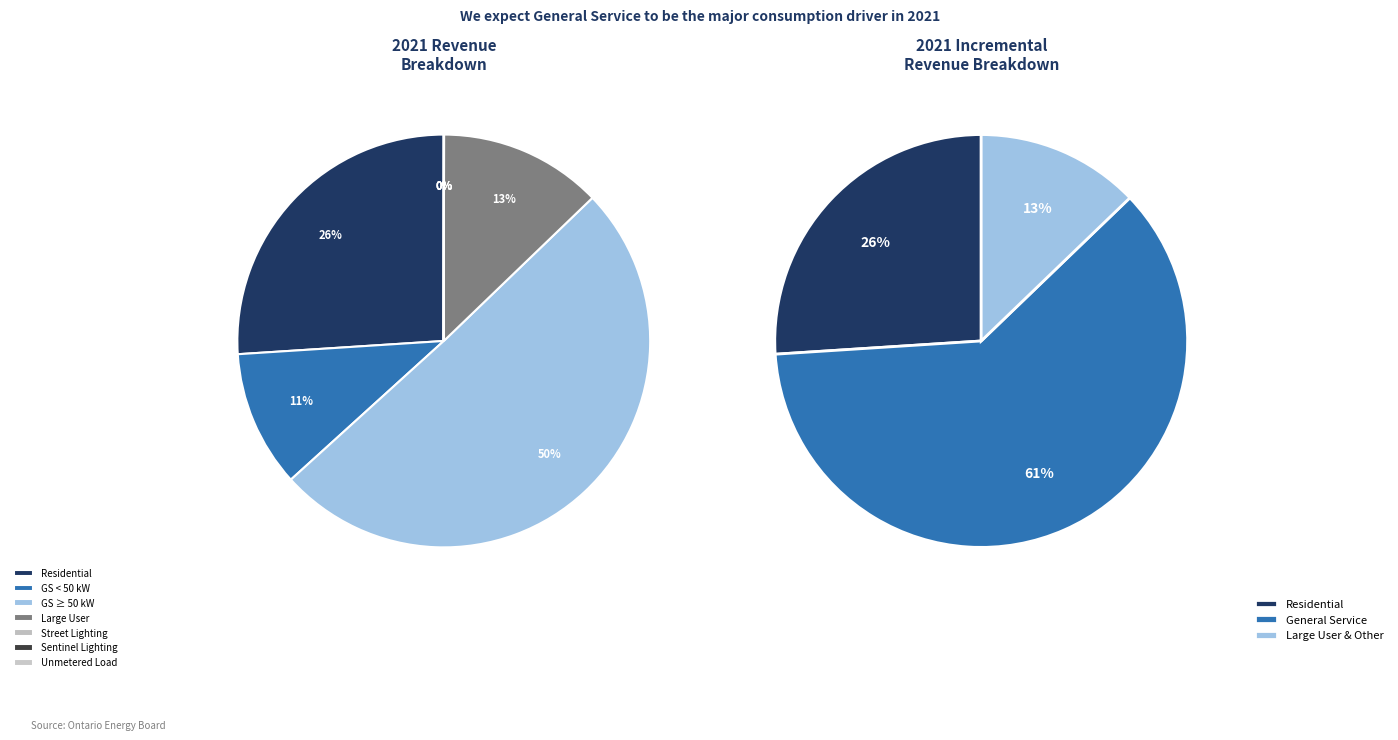

Rank the categories by value from highest to lowest.

GENERAL SERVICE EQUAL TO OR GREATER THAN 50 KW, RESIDENTIAL, LARGE USER, GENERAL SERVICE LESS THAN 50 KW, STREET LIGHTING CONNECTIONS, UNMETERED SCATTERED LOAD CONNECTIONS, SENTINEL LIGHTING CONNECTIONS